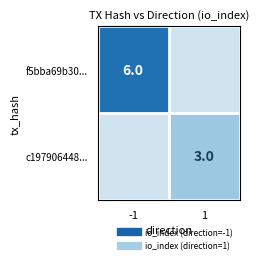

At which label is f5bba69b30... closest to 6?

-1